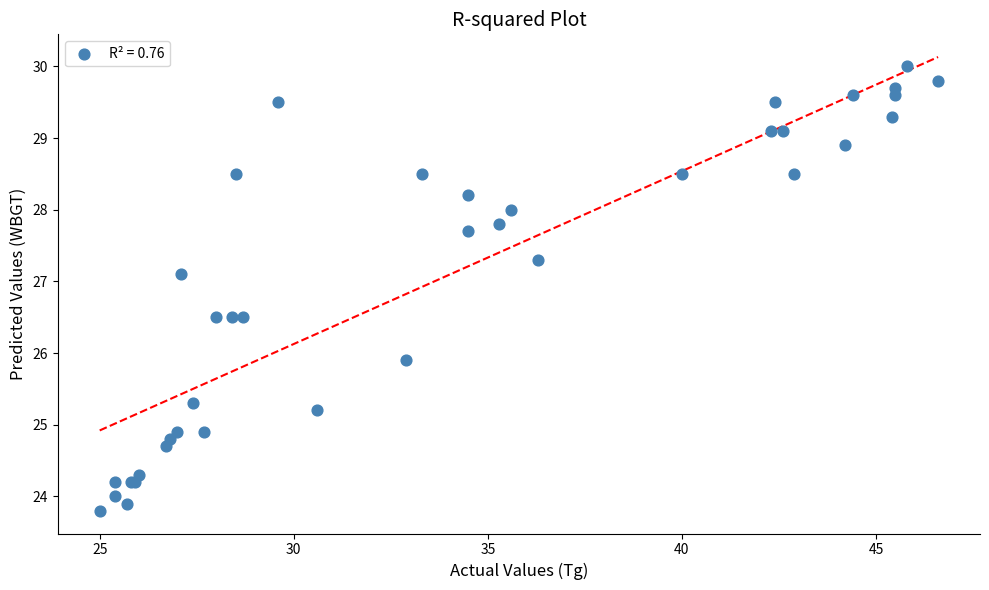

What Y value in the scatter plot is closest to 26?

25.9